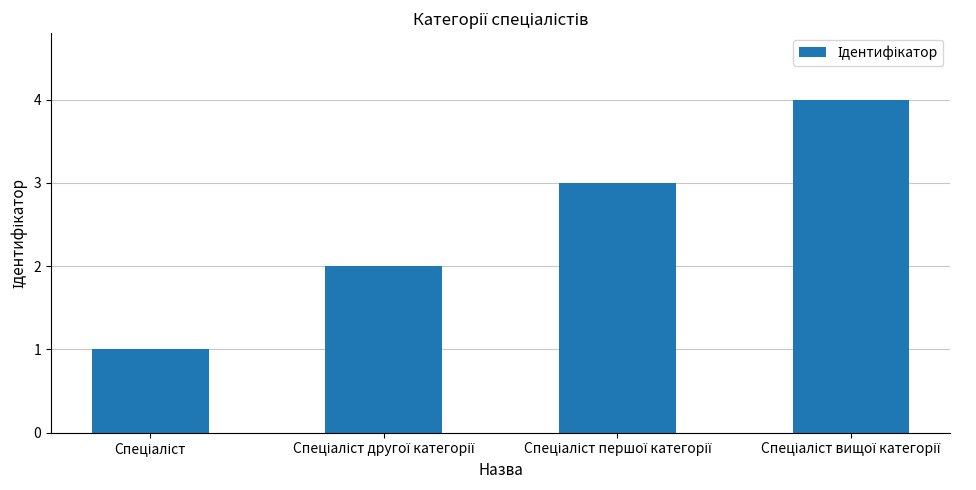

What is the greatest value displayed?

4